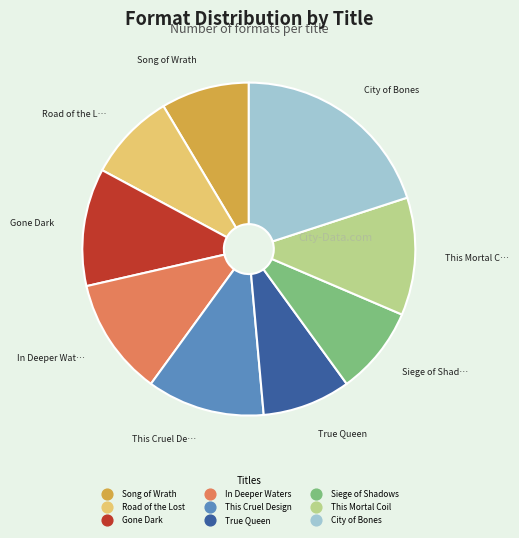

Combined, do Song of Wrath and This Mortal Coil account for over 50%?

No